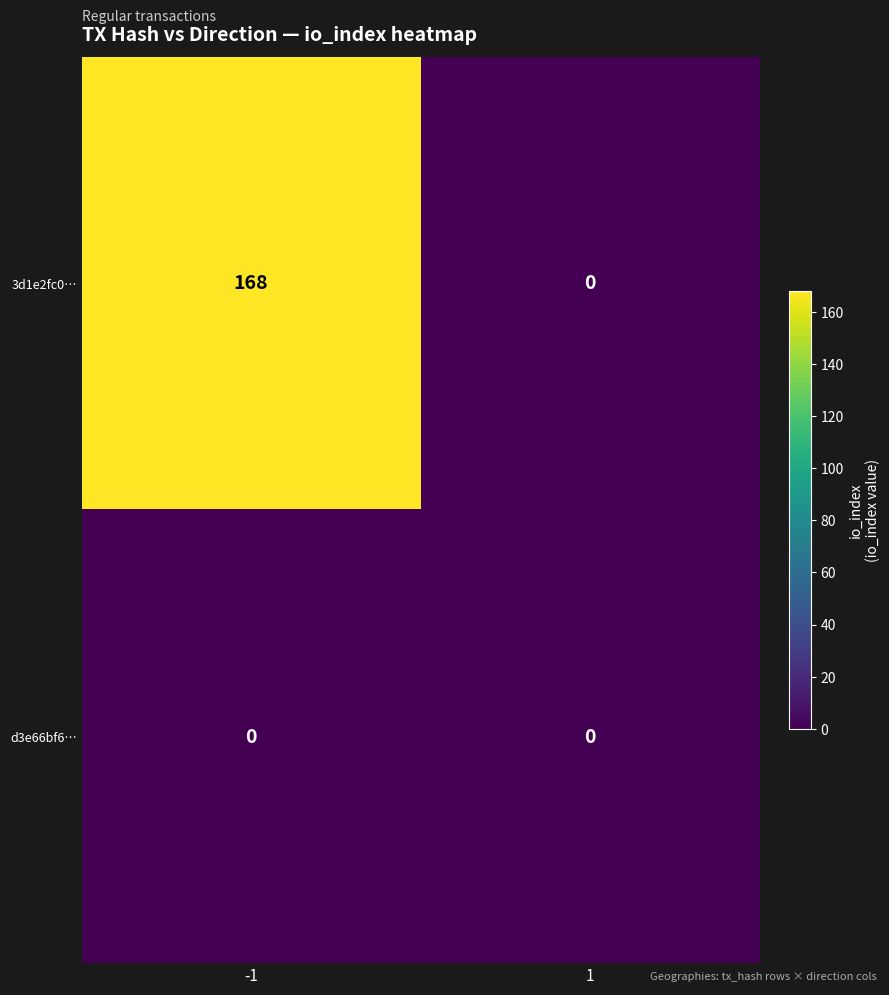

Rank the categories by 3d1e2fc0… value from highest to lowest.

-1, 1